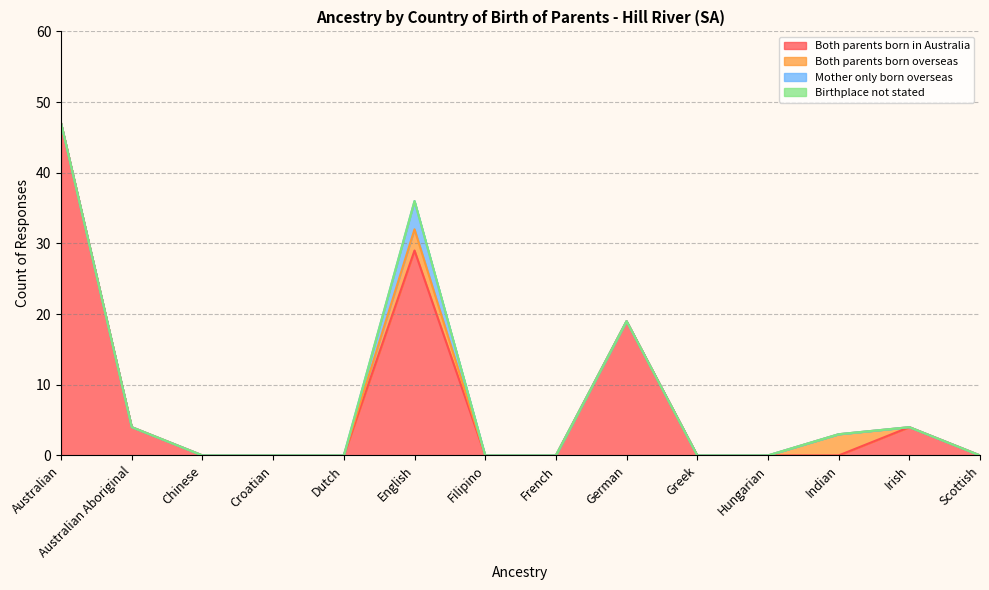

Reading left to right, extract all data points from this chart.

Both parents born in Australia: Australian=47	Australian Aboriginal=4	Chinese=0	Croatian=0	Dutch=0	English=29	Filipino=0	French=0	German=19	Greek=0	Hungarian=0	Indian=0	Irish=4	Scottish=0
Both parents born overseas: Australian=0	Australian Aboriginal=0	Chinese=0	Croatian=0	Dutch=0	English=3	Filipino=0	French=0	German=0	Greek=0	Hungarian=0	Indian=3	Irish=0	Scottish=0
Mother only born overseas: Australian=0	Australian Aboriginal=0	Chinese=0	Croatian=0	Dutch=0	English=4	Filipino=0	French=0	German=0	Greek=0	Hungarian=0	Indian=0	Irish=0	Scottish=0
Birthplace not stated: Australian=0	Australian Aboriginal=0	Chinese=0	Croatian=0	Dutch=0	English=0	Filipino=0	French=0	German=0	Greek=0	Hungarian=0	Indian=0	Irish=0	Scottish=0